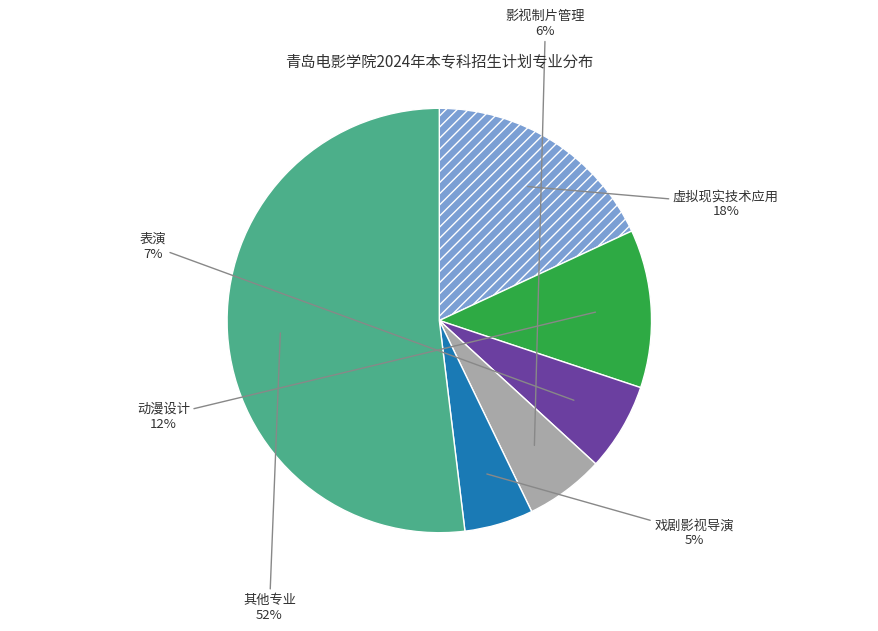

To the nearest percent, what is the average slice percentage?

17%